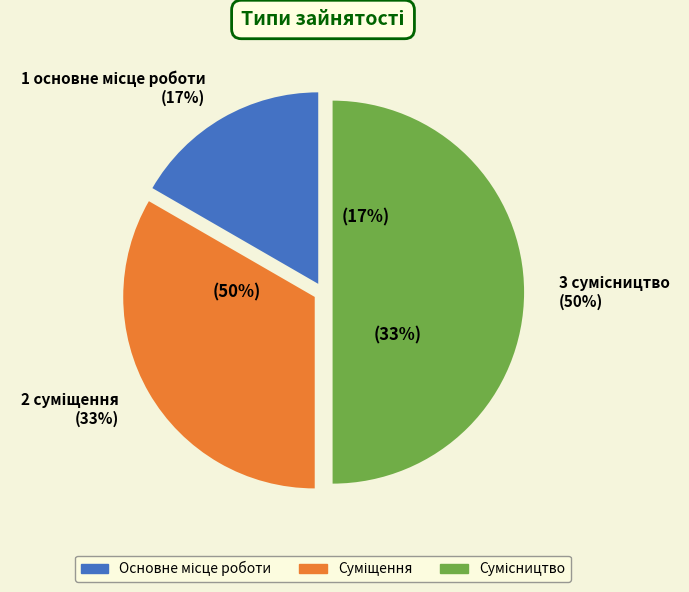

Does any single category account for the majority?

No